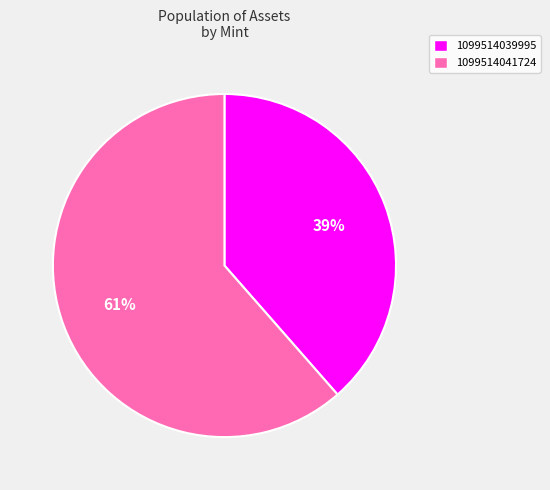

Which slice is the smallest?

1099514039995